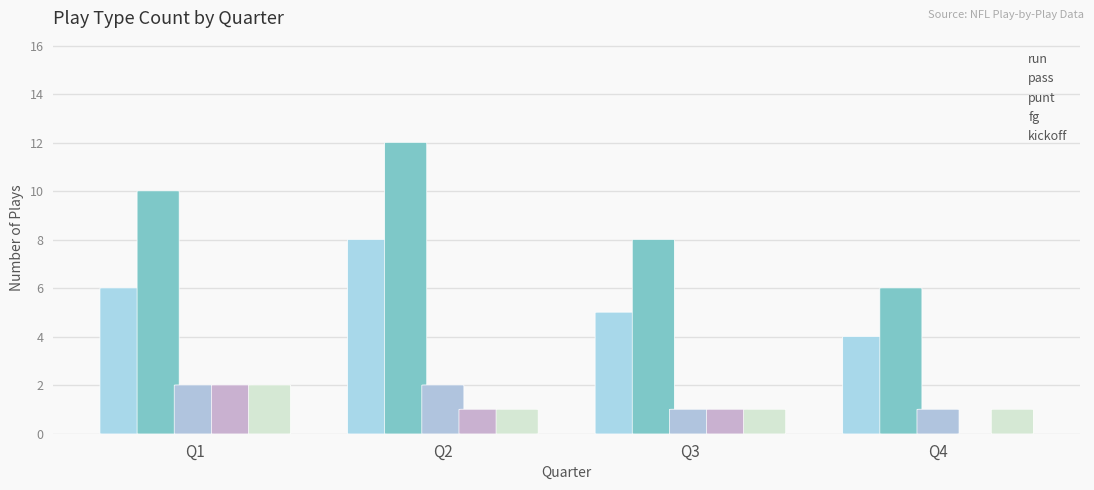

Where is run nearest to the value 6?

Q1